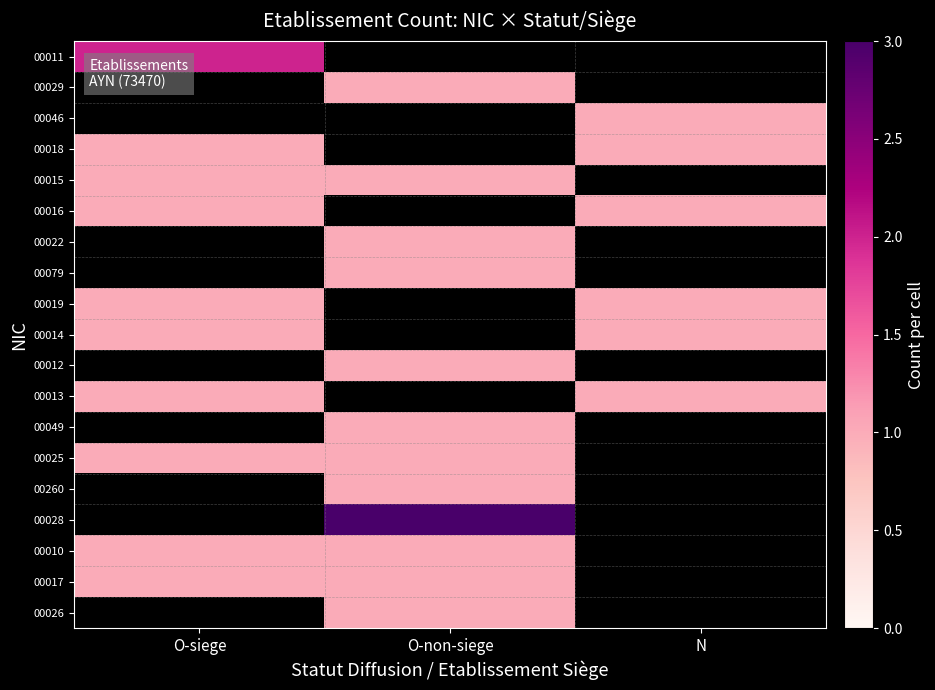

How many positive values does the 00079 series have?

1